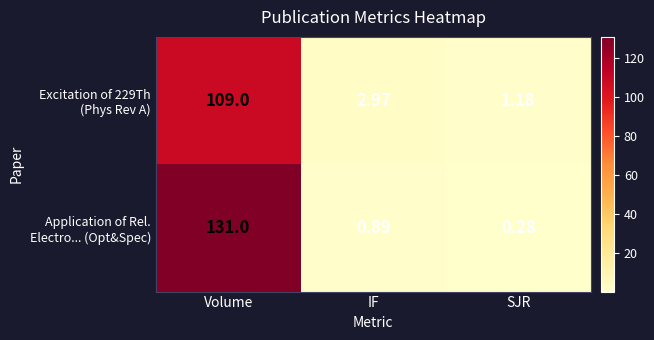

Which category has the highest value across all series?

Volume